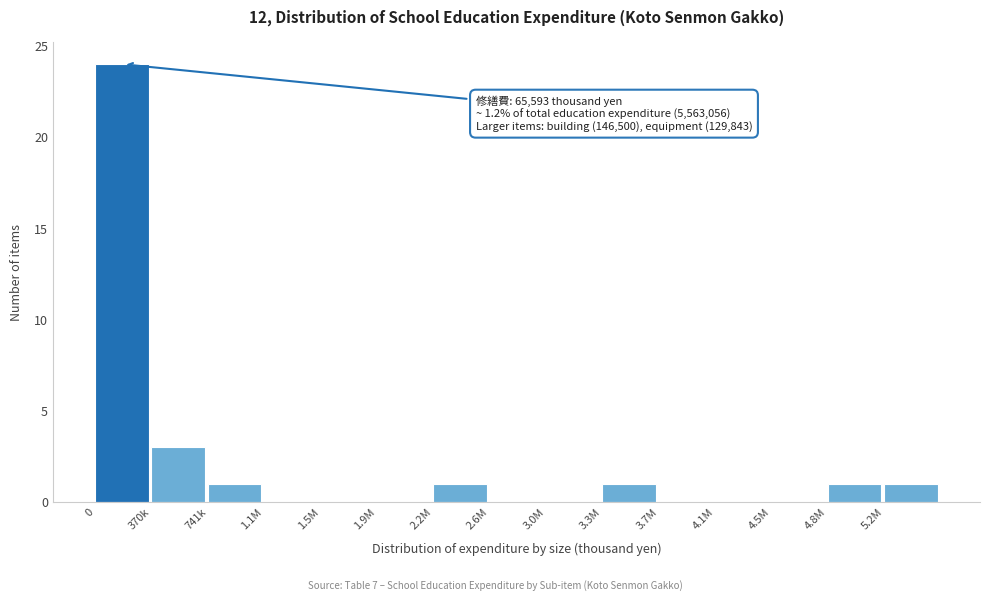

Reading left to right, what are all the values shown in this chart?

0=24	370k=3	741k=1	1.1M=0	1.5M=0	1.9M=0	2.2M=1	2.6M=0	3.0M=0	3.3M=1	3.7M=0	4.1M=0	4.5M=0	4.8M=1	5.2M=1